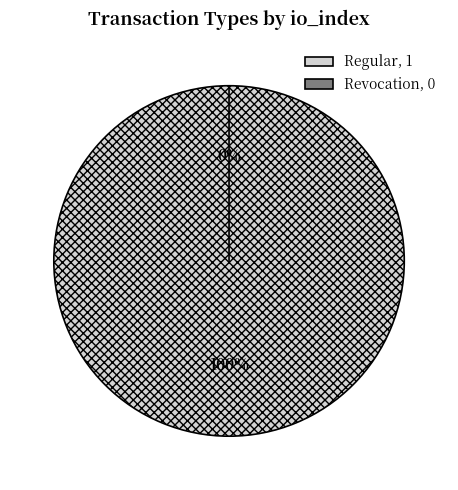

To the nearest percent, what is the difference between the Revocation and Regular slice percentages?

100%